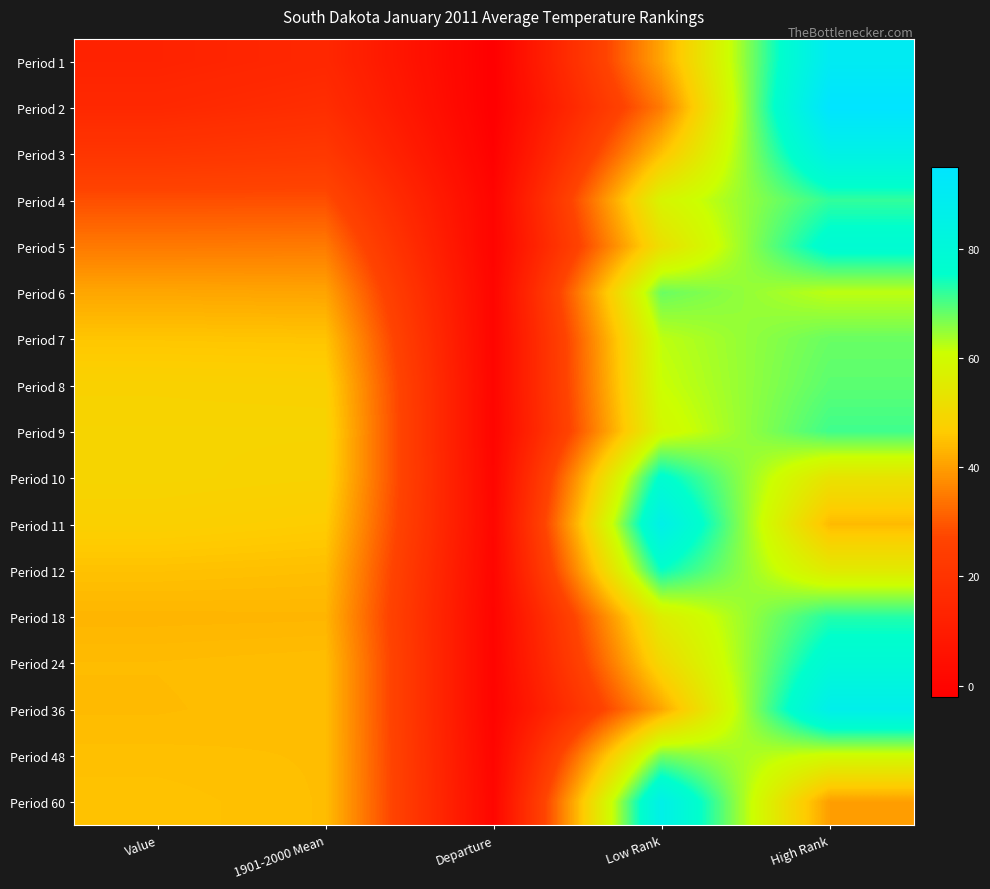

At which category is the sum across all series the highest?

High Rank